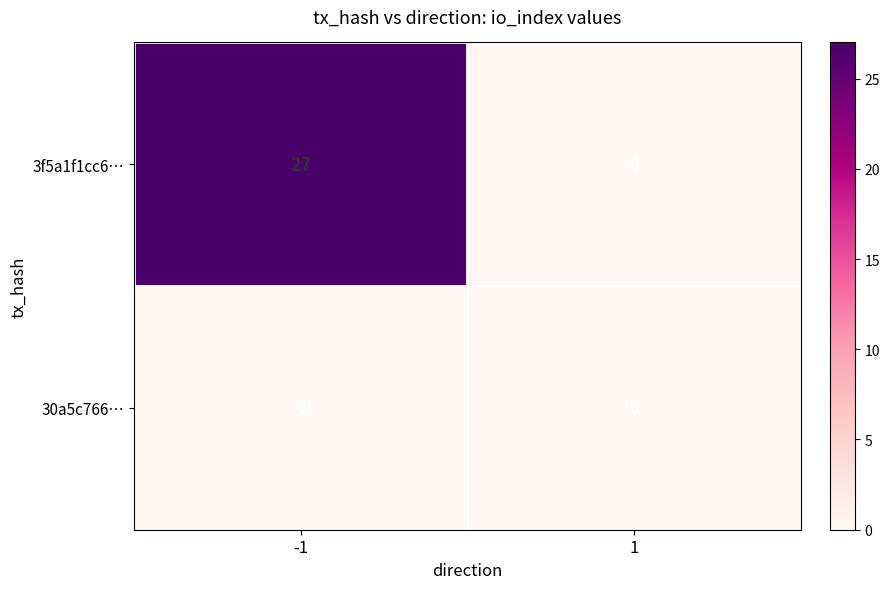

Which series has the largest range (max minus min)?

3f5a1f1cc6…